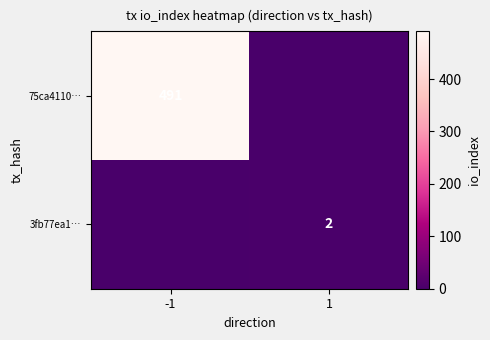

True or false: 75ca4110… has a value of 337 at -1.

False